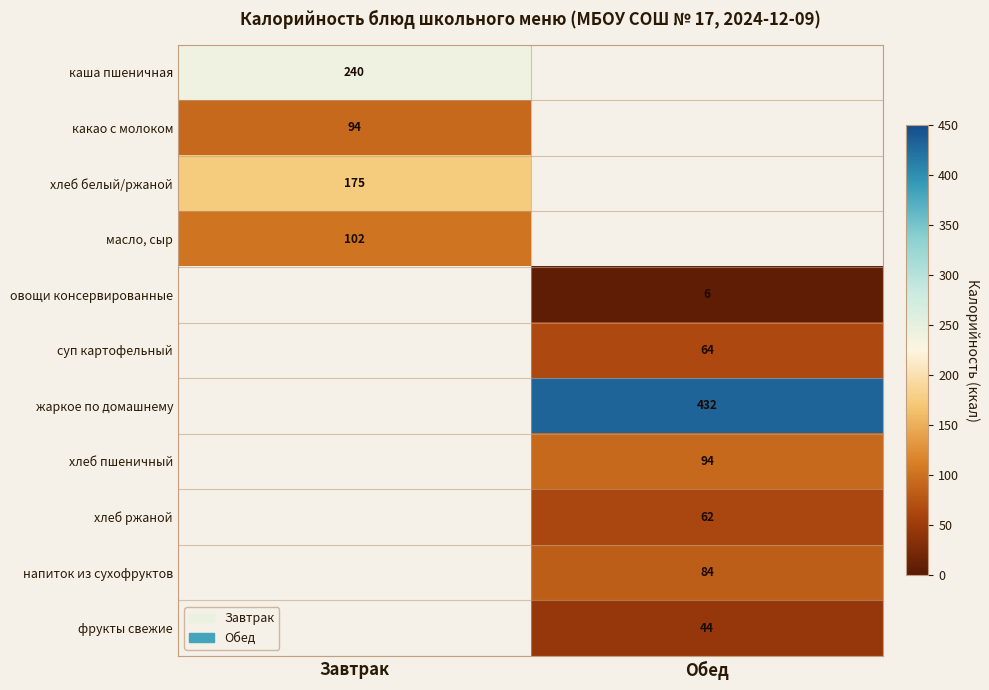

The какао с молоком series shows 94 at Завтрак. True or false?

True